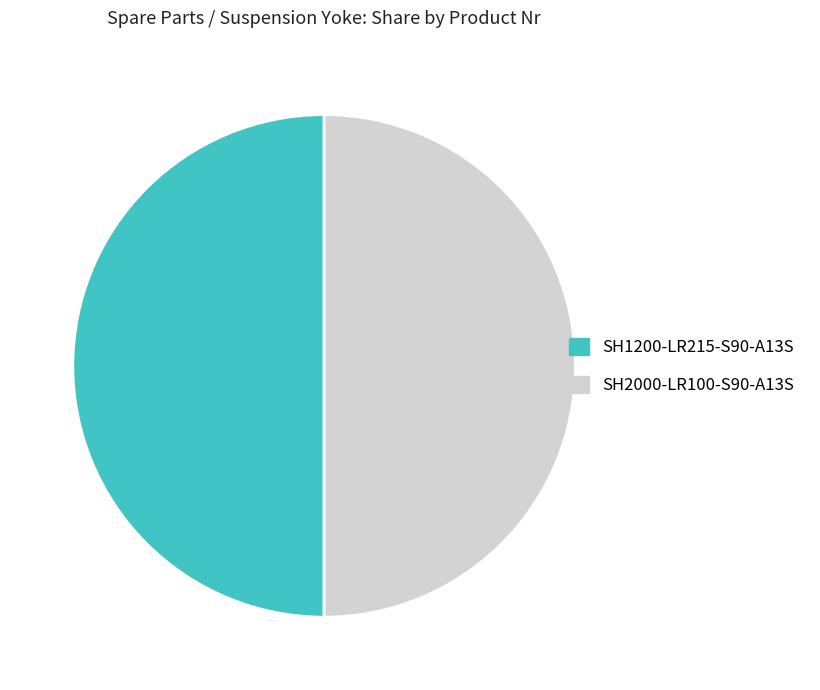

Do SH1200-LR215-S90-A13S and SH2000-LR100-S90-A13S together represent more than half of the pie?

Yes